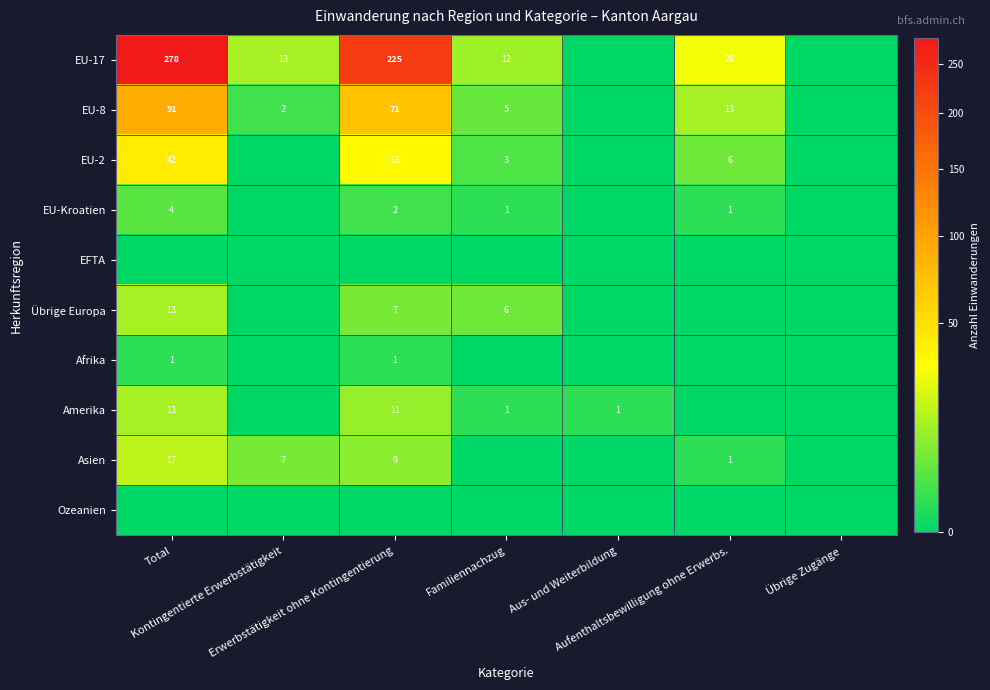

The value of Ozeanien at Kontingentierte Erwerbstätigkeit is 0. True or false?

True